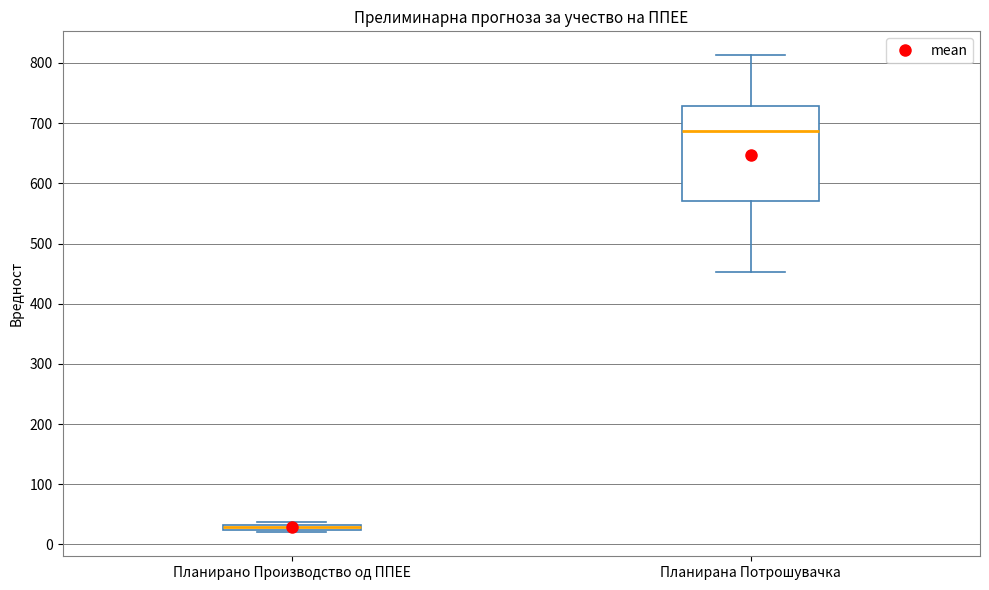

Where is the lower edge of the box for Планирано Производство од ППЕЕ on the y-axis? The values are not printed on the chart, so give them approximately, as read against the axis.

20